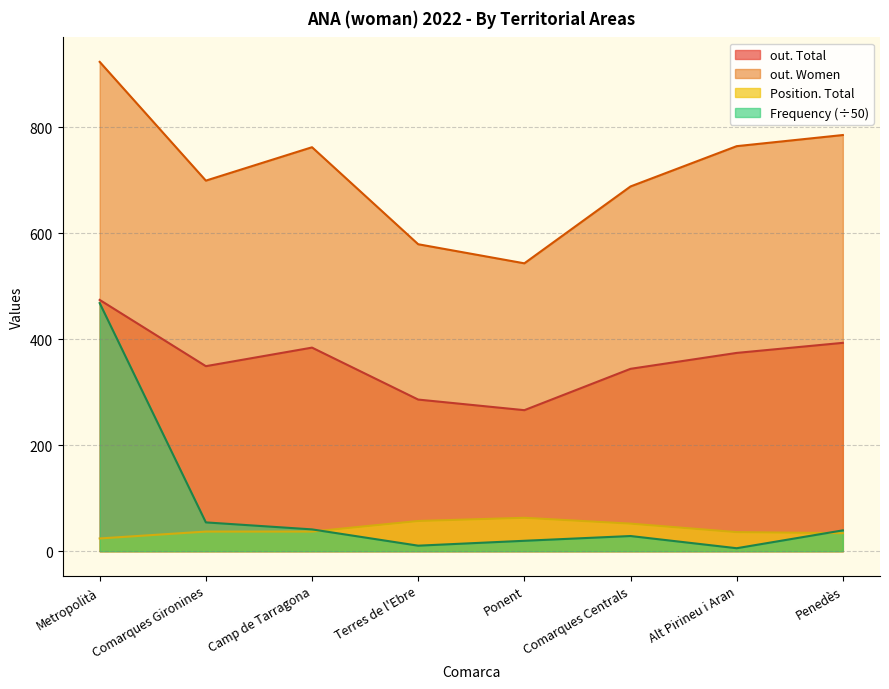

Read the out. Women value at Comarques Gironines.

699.0